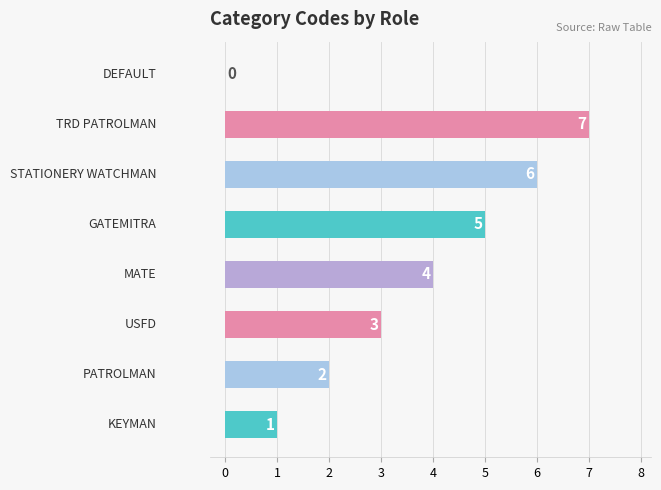

How many values are between 2 and 6?

5